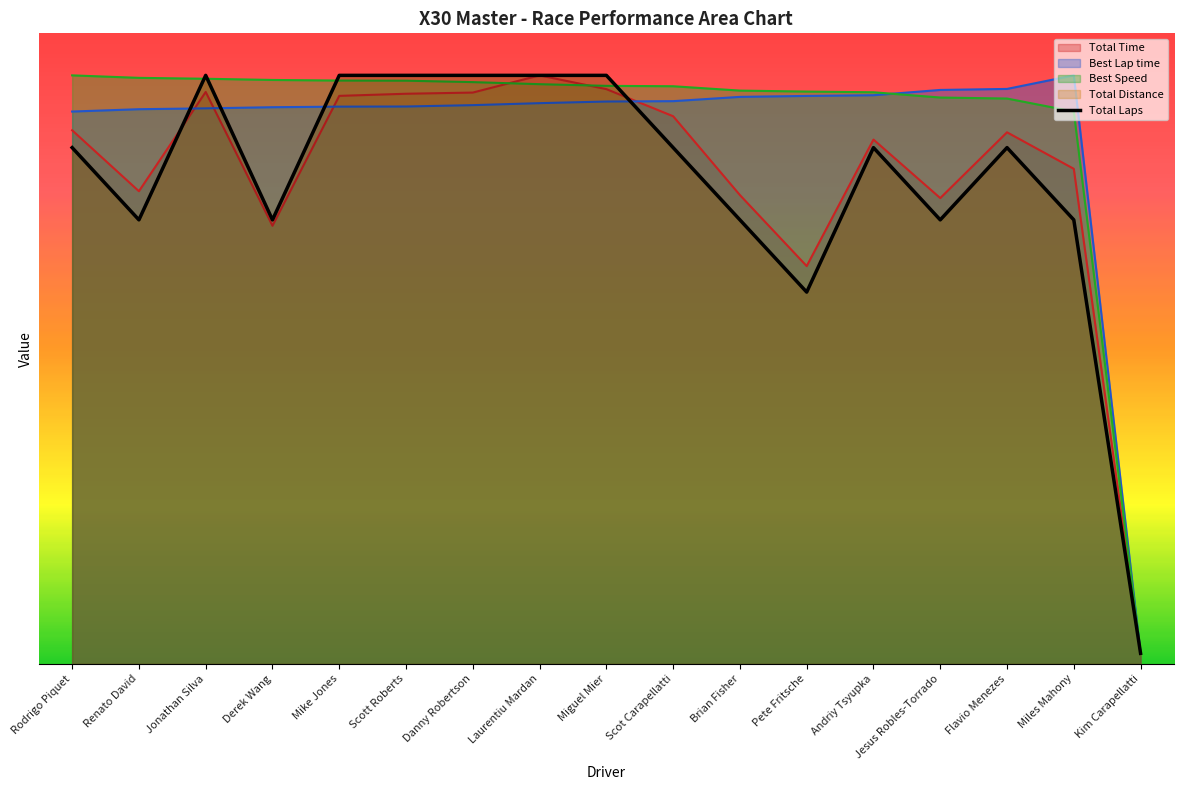

List the labels in order of value, smallest first.

Kim Carapellatti, Pete Fritsche, Renato David, Derek Wang, Brian Fisher, Jesus Robles-Torrado, Miles Mahony, Rodrigo Piquet, Scot Carapellatti, Andriy Tsyupka, Flavio Menezes, Jonathan Silva, Mike Jones, Scott Roberts, Danny Robertson, Laurentiu Mardan, Miguel Mier